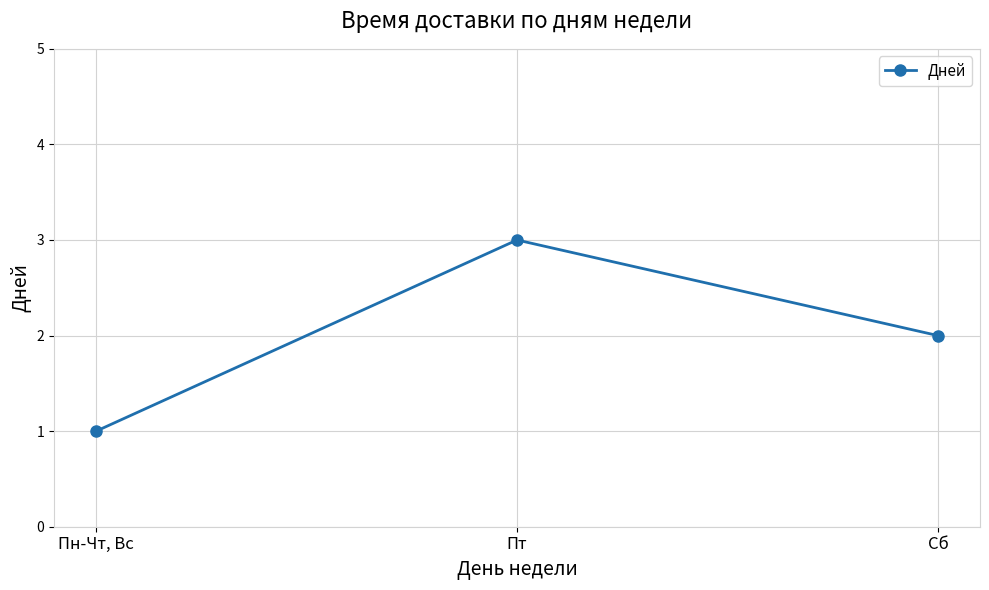

The value at Пт is 4. True or false?

False